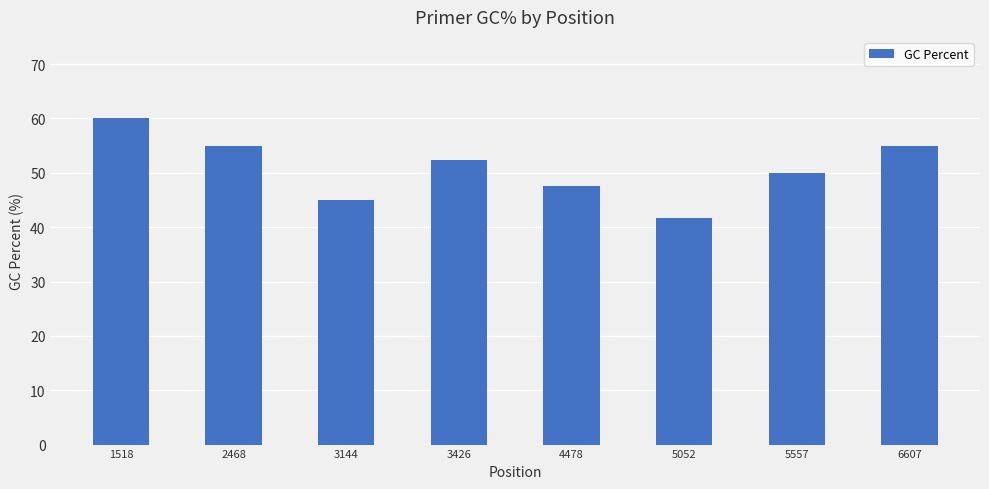

What is the change in value from 3144 to 6607?

+10.0